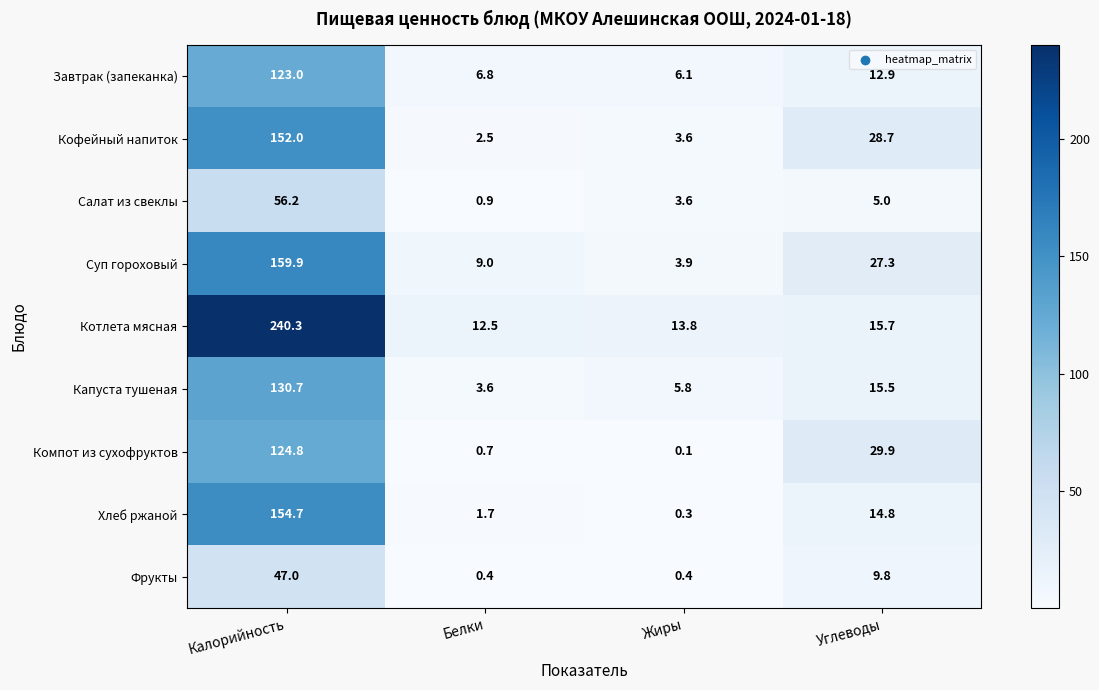

What is the difference between the highest and lowest values at Жиры?

13.7